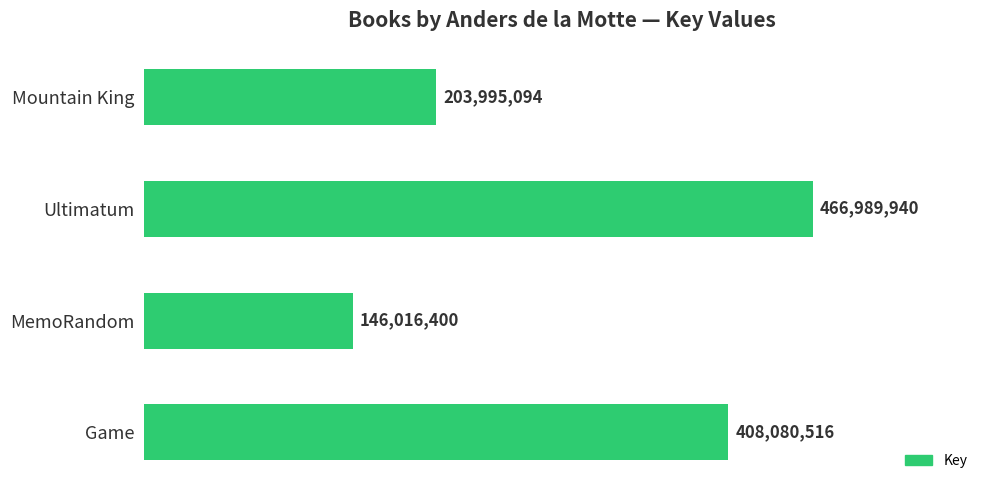

Where is the data nearest to the value 306503170?

Game